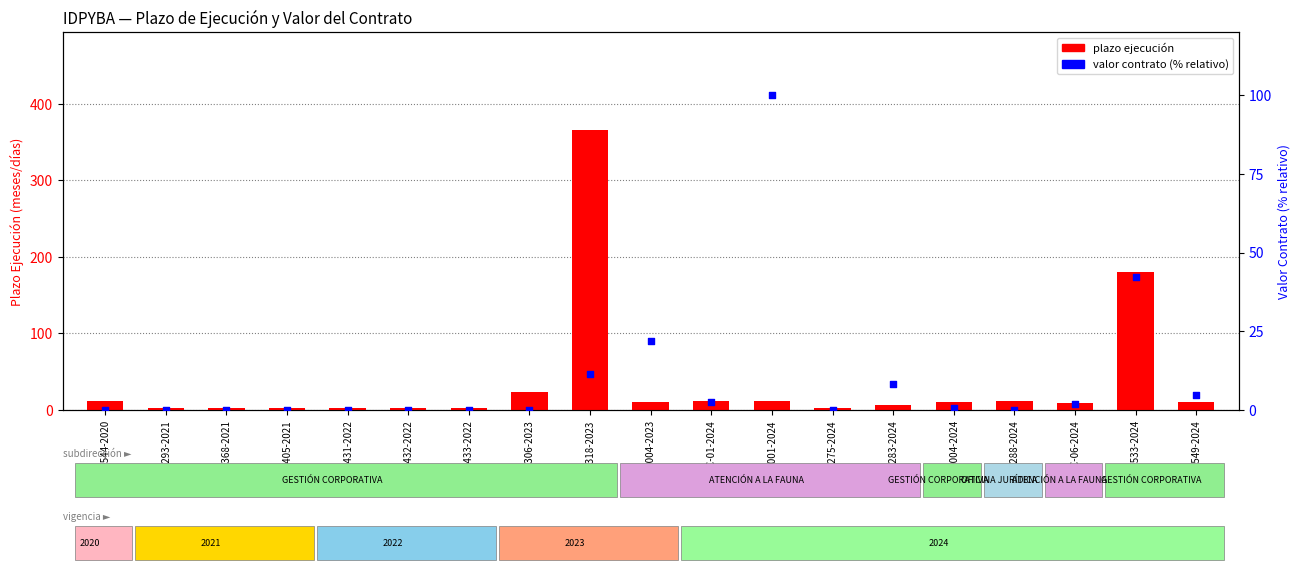

At how many categories does at least one series exceed 158?

2